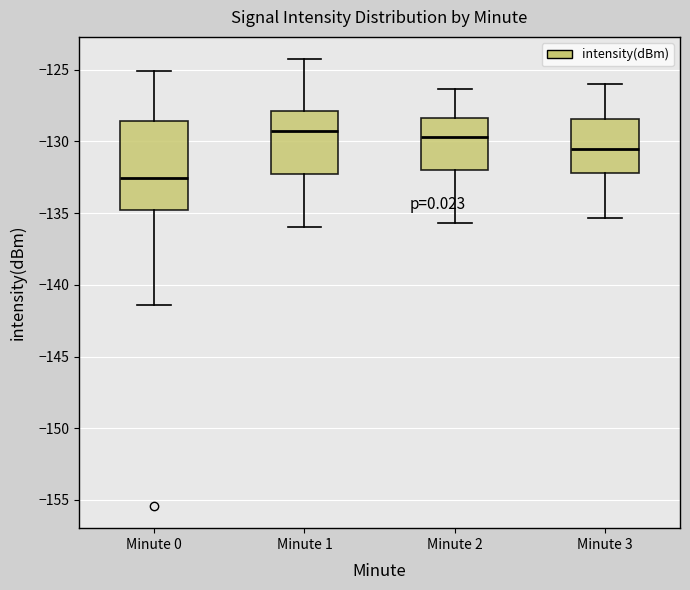

Reading left to right, read every box against the y-axis: the position of its median line, the range the box covers, and the ends of its whiskers. The values are not printed on the chart, so give them approximately, as read against the axis.

Minute 0: median -132.5, box -135.0 to -128.5, whiskers -141.5 to -125.0
Minute 1: median -129.0, box -132.5 to -128.0, whiskers -136.0 to -124.5
Minute 2: median -129.5, box -132.0 to -128.5, whiskers -135.5 to -126.5
Minute 3: median -130.5, box -132.0 to -128.5, whiskers -135.5 to -126.0